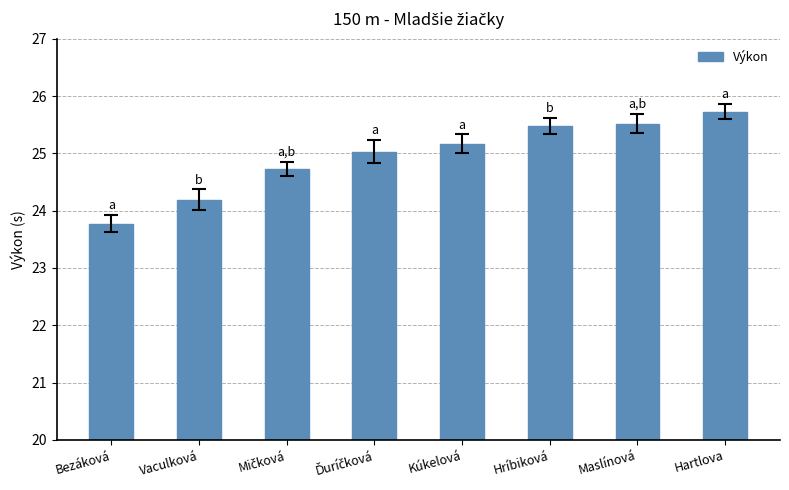

What is the label of the 1st bar from the left?

Bezáková